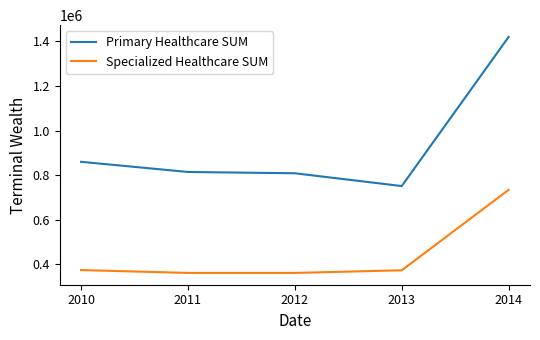

What is the total value across all series at 2012?

1169011